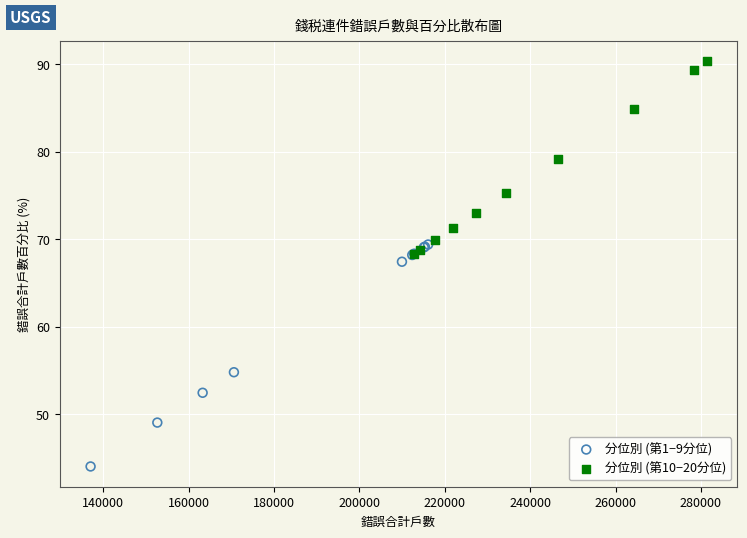

Which series reaches the minimum Y coordinate?

分位別 (第1−9分位)